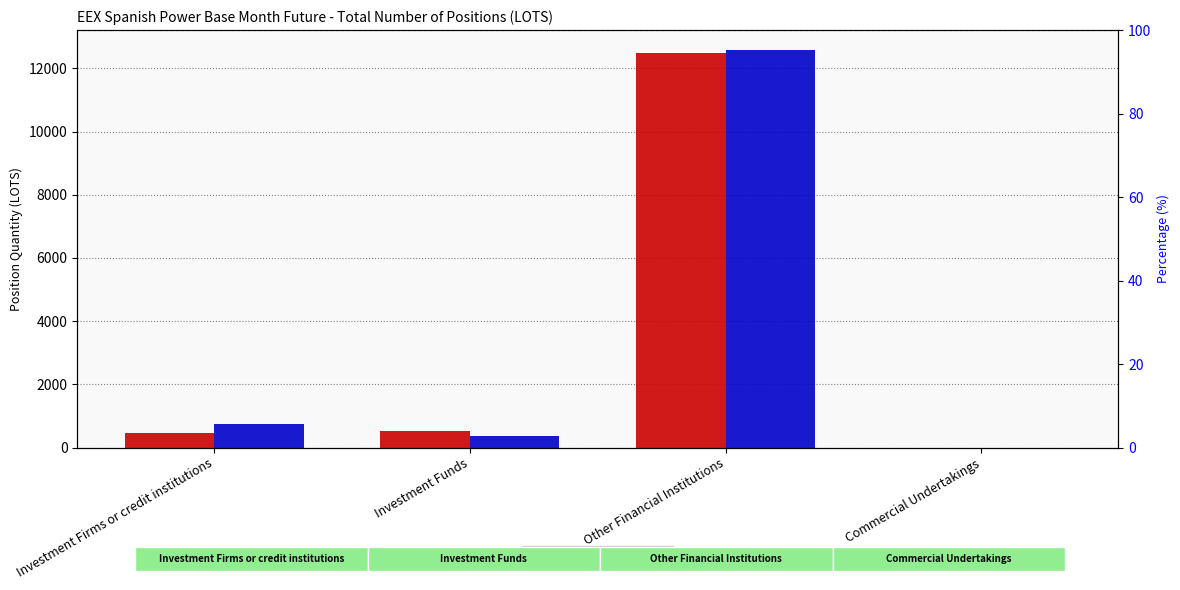

True or false: Long has a value of 835.3 at Investment Funds.

False